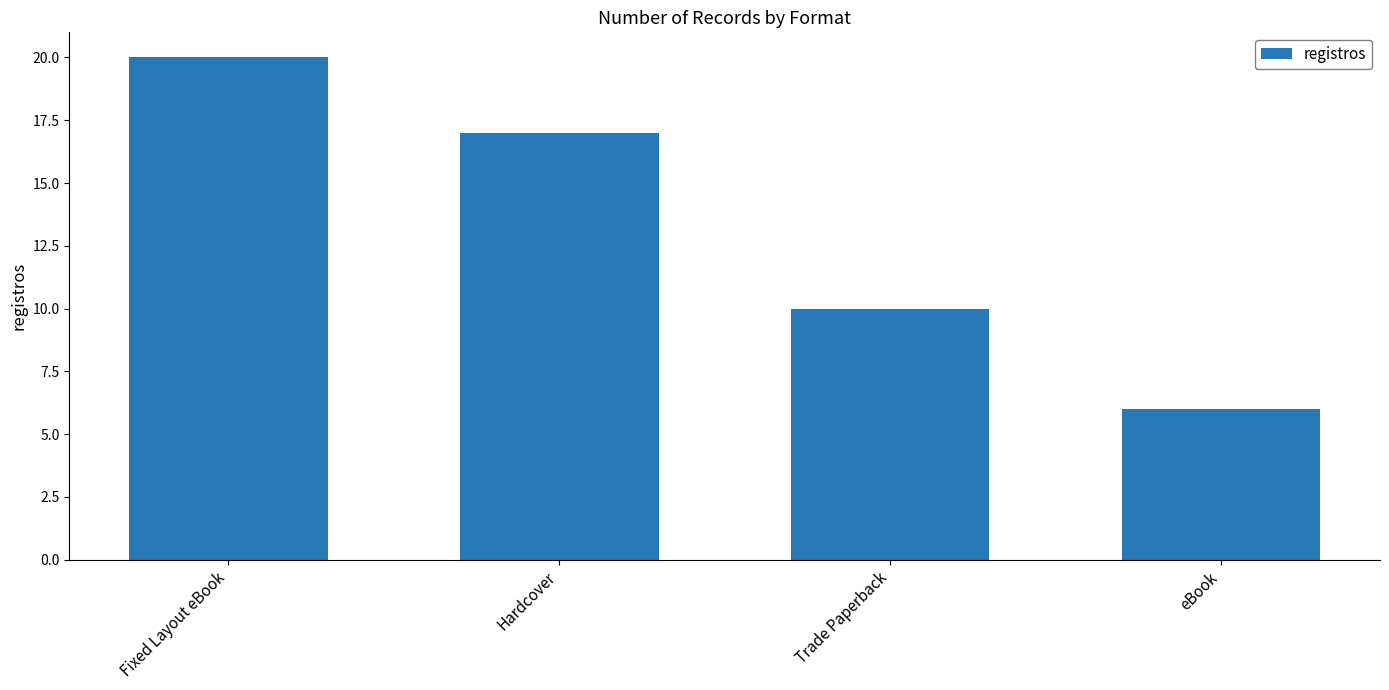

What is the label of the 3rd bar from the left?

Trade Paperback